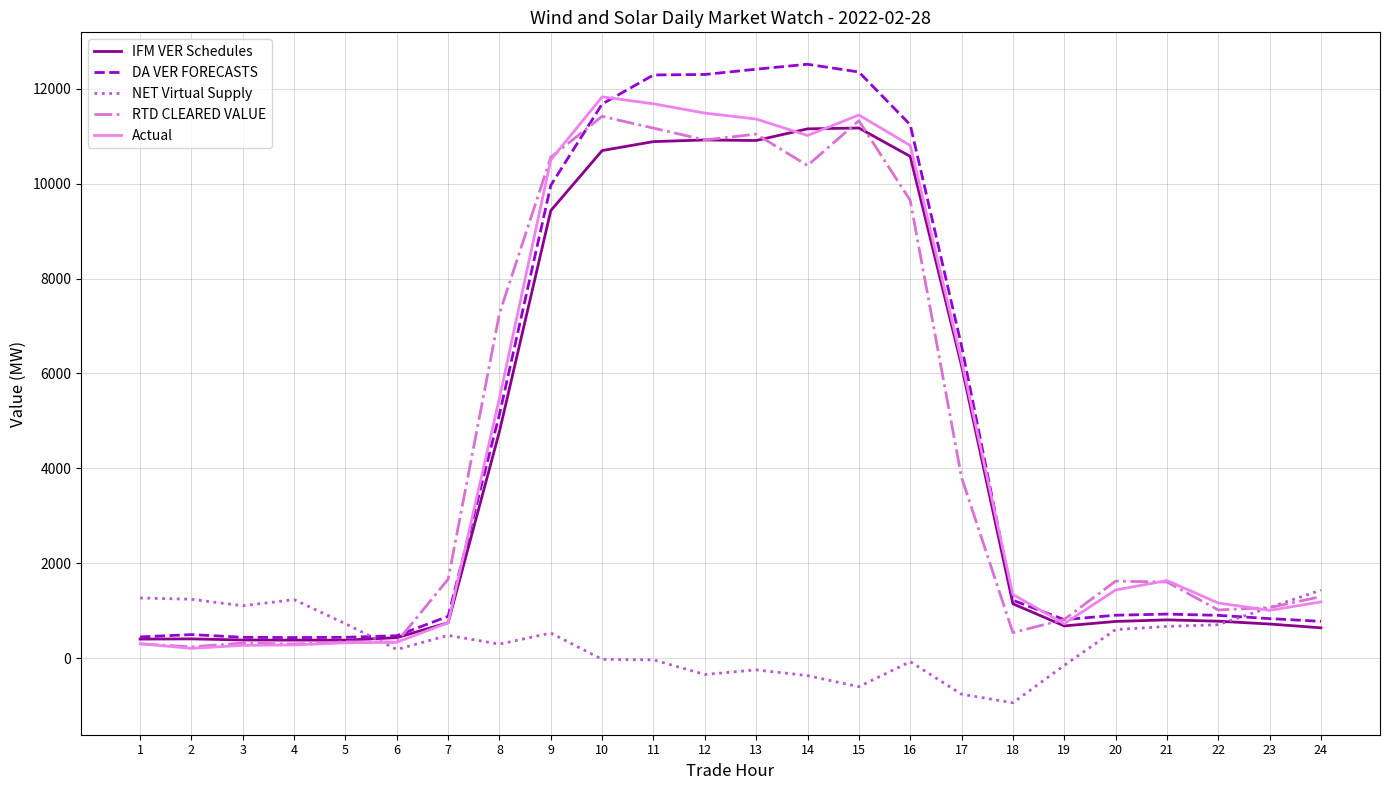

What is the difference between the maximum and minimum values in the NET Virtual Supply series?

2372.6